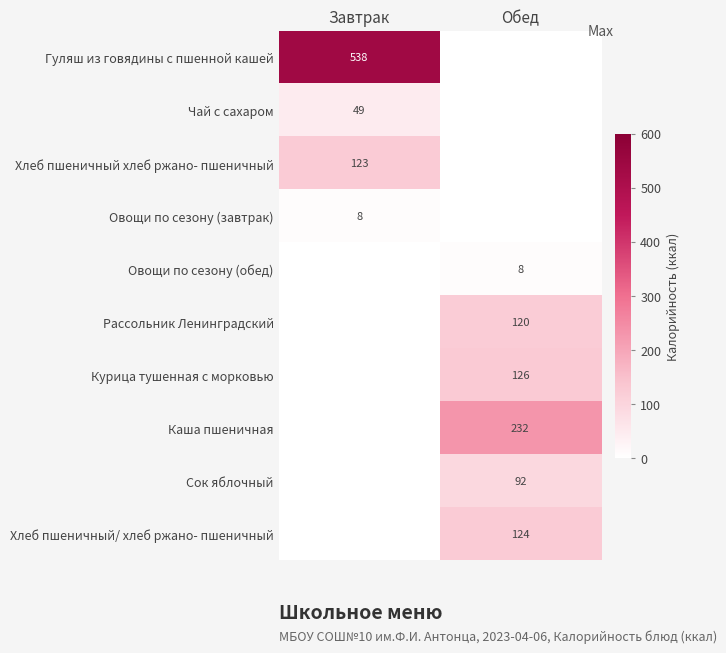

Is the value of Гуляш из говядины с пшенной кашей at Завтрак greater than the value of Рассольник Ленинградский at Обед?

Yes